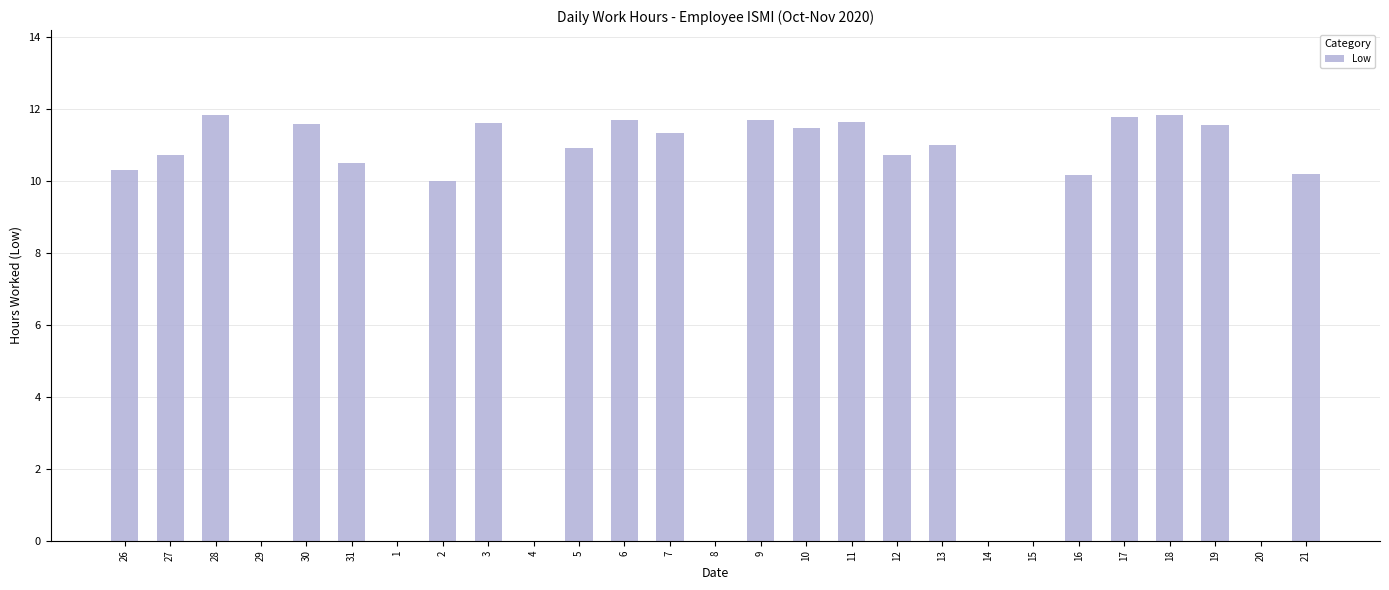

Read the value at 9.

11.7